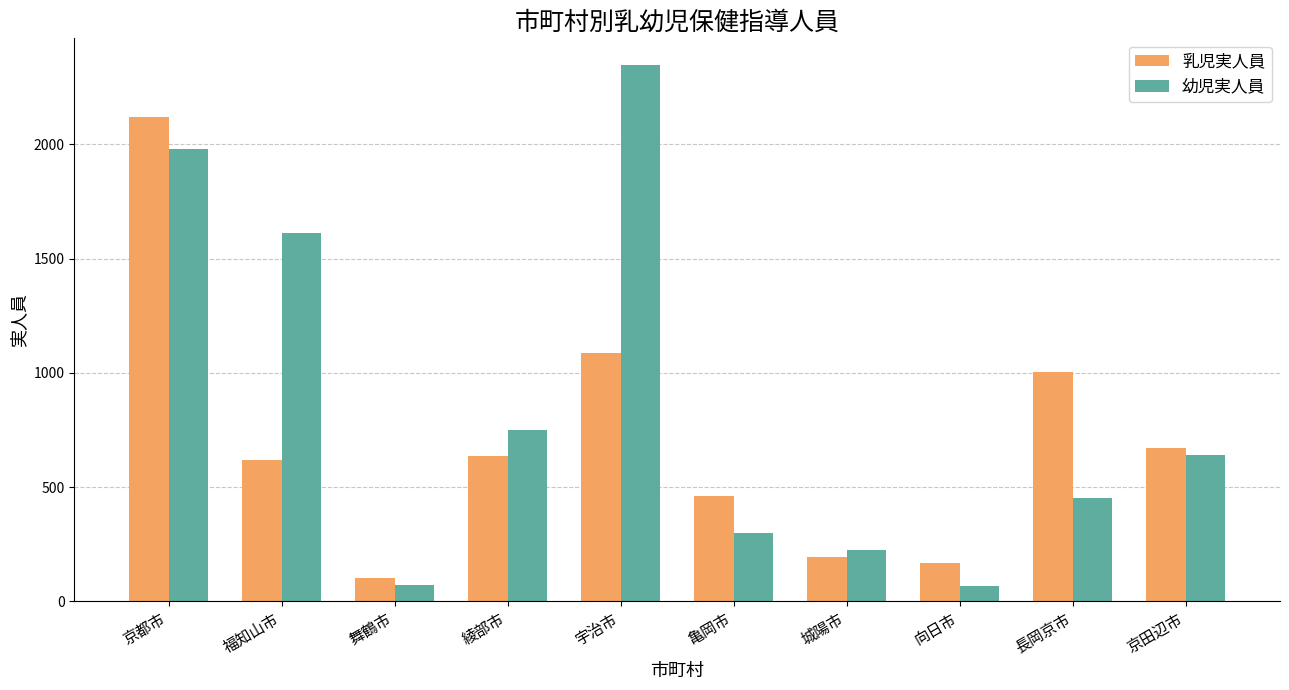

True or false: 乳児実人員 has a value of 292 at 宇治市.

False